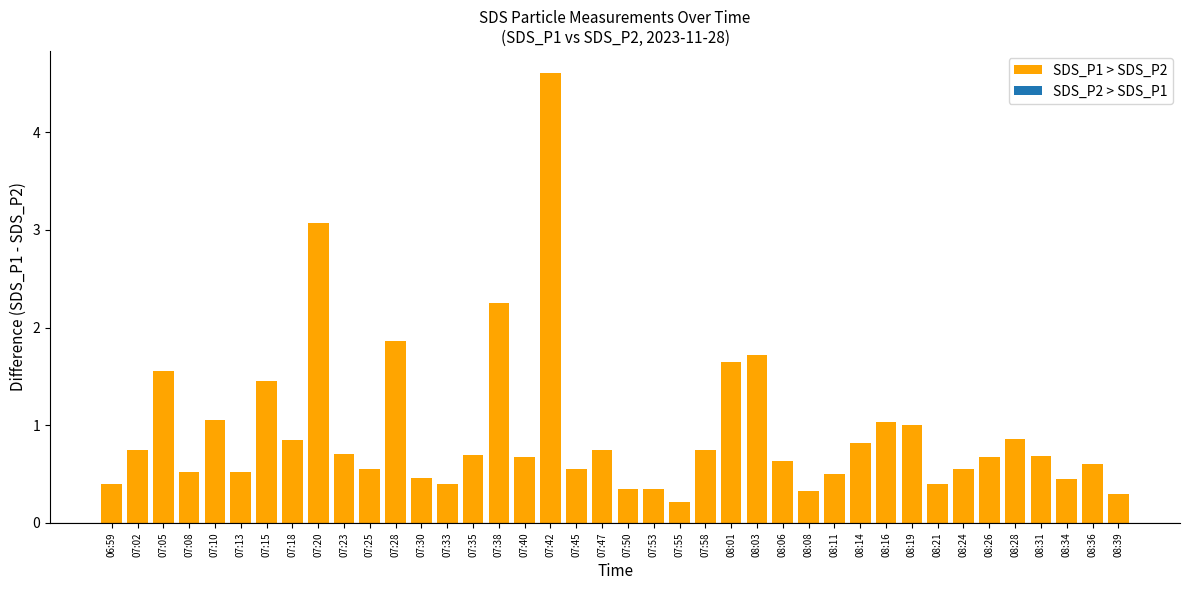

What is the minimum value shown in the chart?

0.2